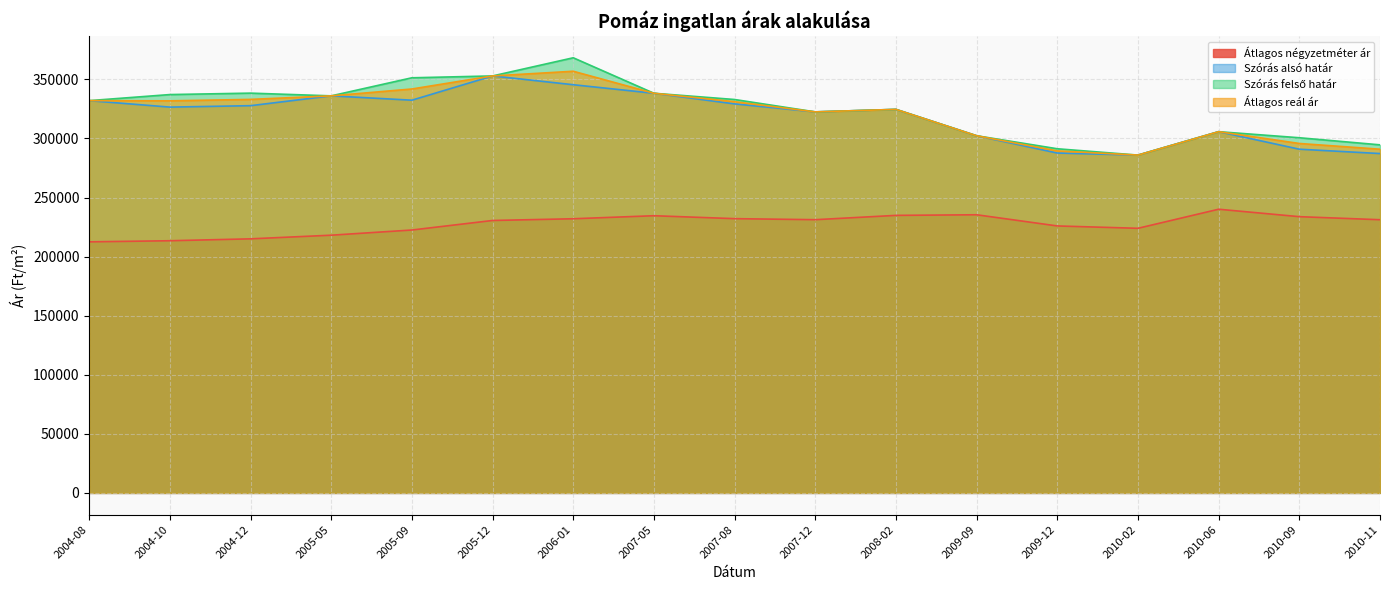

Which category has the lowest value across all series?

2004-08